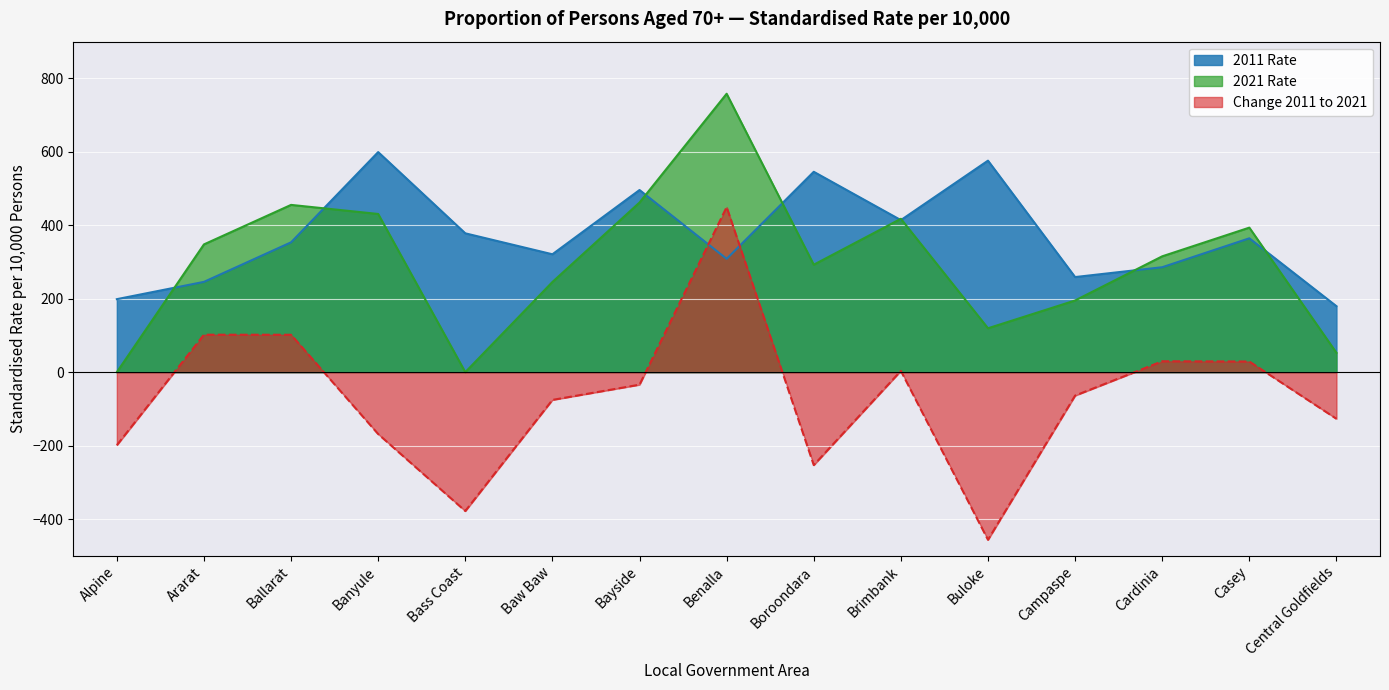

At which label does 2011 Rate first exceed 353?

Ballarat